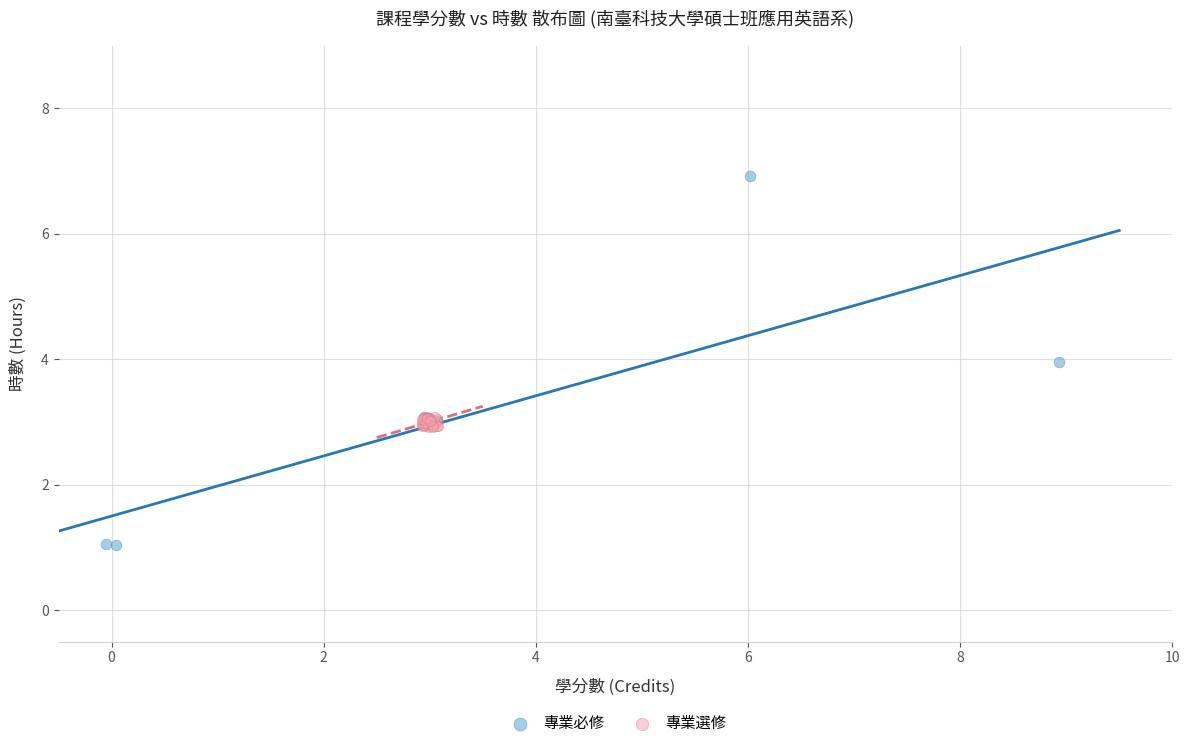

Which series contains the highest Y value?

專業必修